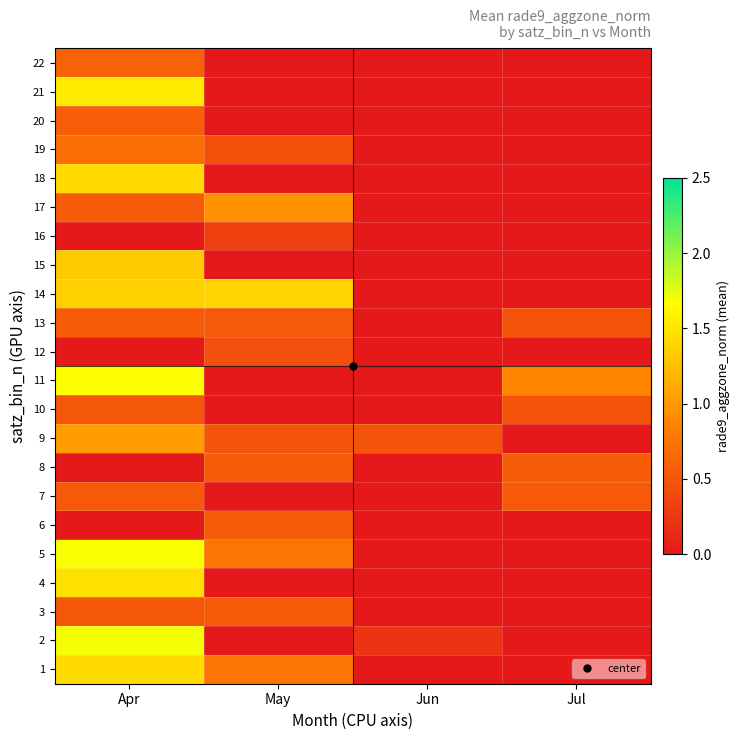

What is the total value across all series at Jul?

2.9